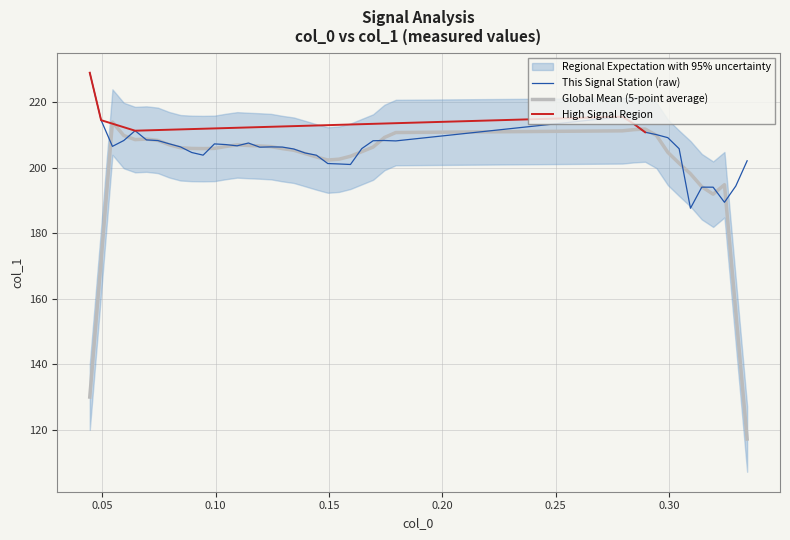

What is the maximum value for This Signal Station (raw)?

229.1